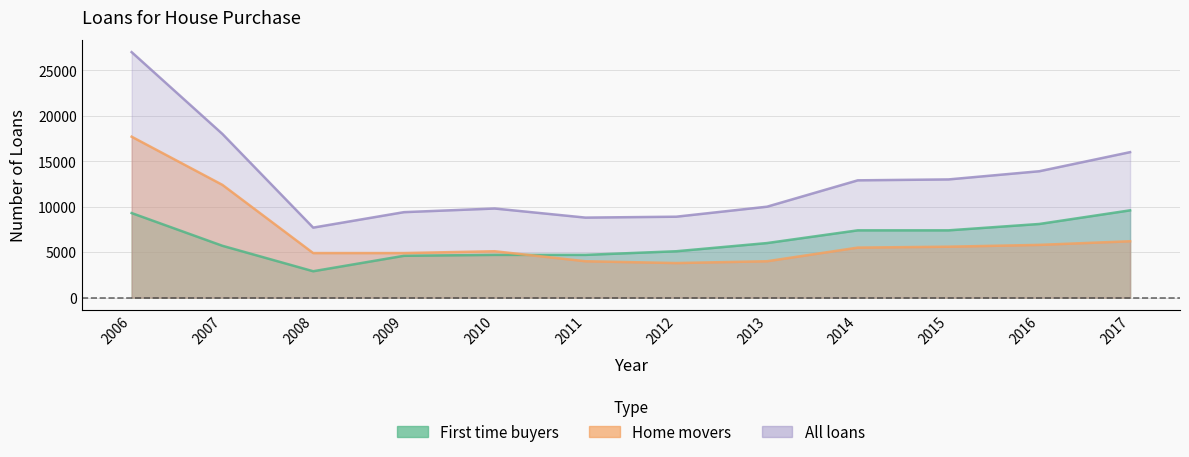

The First time buyers series shows 16545 at 2017. True or false?

False